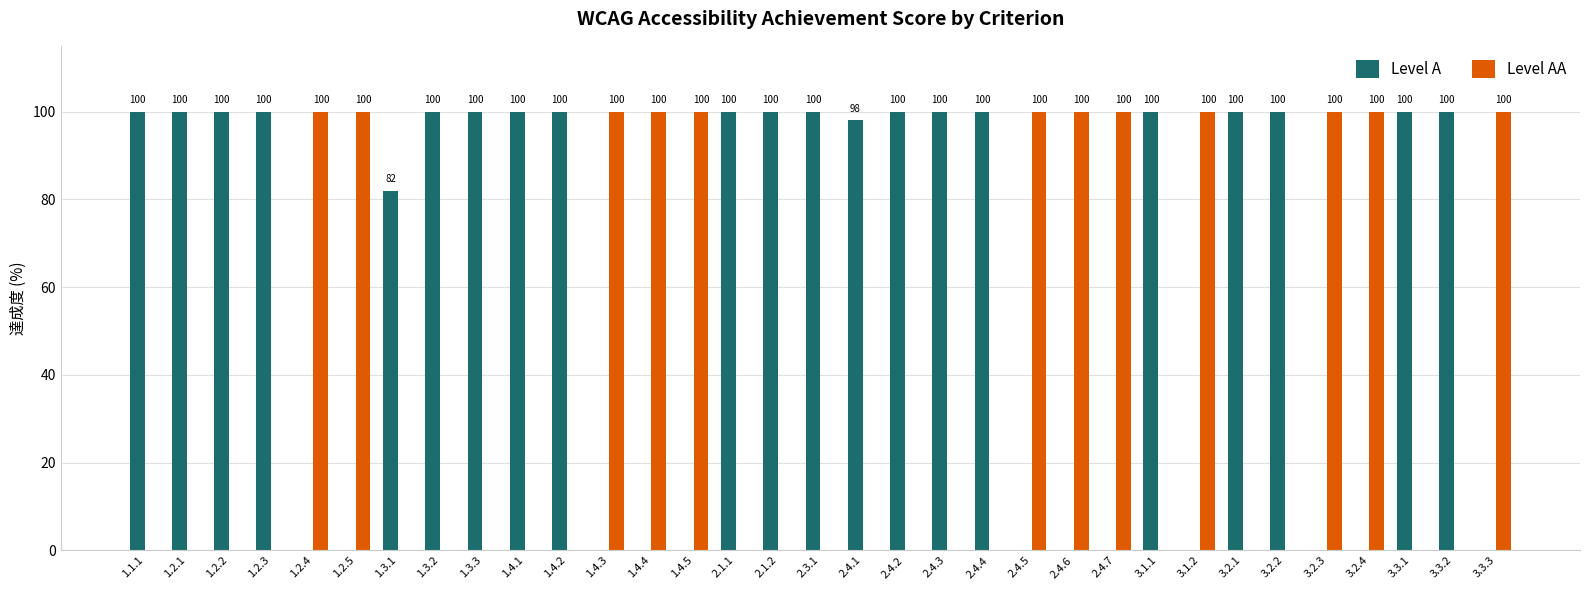

The Level A series shows 176 at 3.2.1. True or false?

False